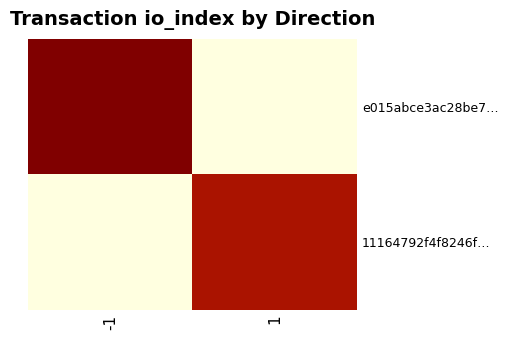

At which category is the sum across all series the highest?

-1